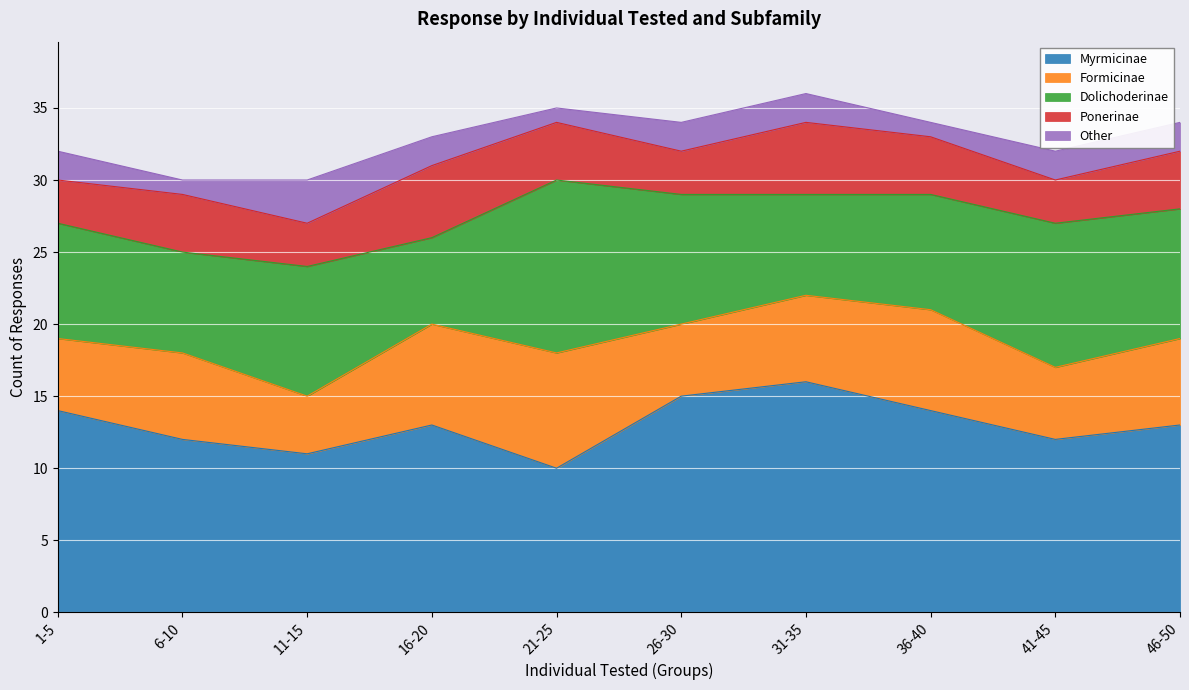

Reading left to right, what are all the values shown in this chart?

Myrmicinae: 1-5=14	6-10=12	11-15=11	16-20=13	21-25=10	26-30=15	31-35=16	36-40=14	41-45=12	46-50=13
Formicinae: 1-5=5	6-10=6	11-15=4	16-20=7	21-25=8	26-30=5	31-35=6	36-40=7	41-45=5	46-50=6
Dolichoderinae: 1-5=8	6-10=7	11-15=9	16-20=6	21-25=12	26-30=9	31-35=7	36-40=8	41-45=10	46-50=9
Ponerinae: 1-5=3	6-10=4	11-15=3	16-20=5	21-25=4	26-30=3	31-35=5	36-40=4	41-45=3	46-50=4
Other: 1-5=2	6-10=1	11-15=3	16-20=2	21-25=1	26-30=2	31-35=2	36-40=1	41-45=2	46-50=2